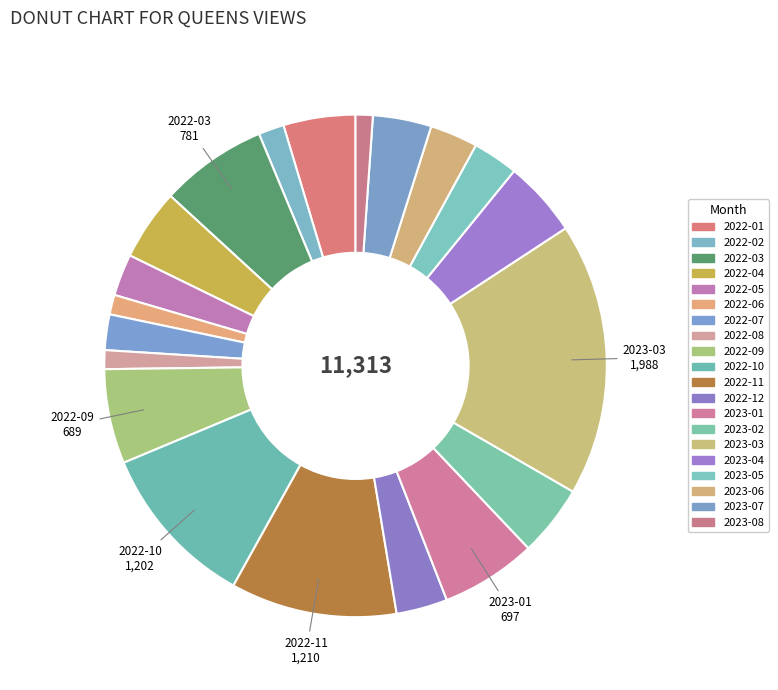

Which slice is the largest?

2023-03